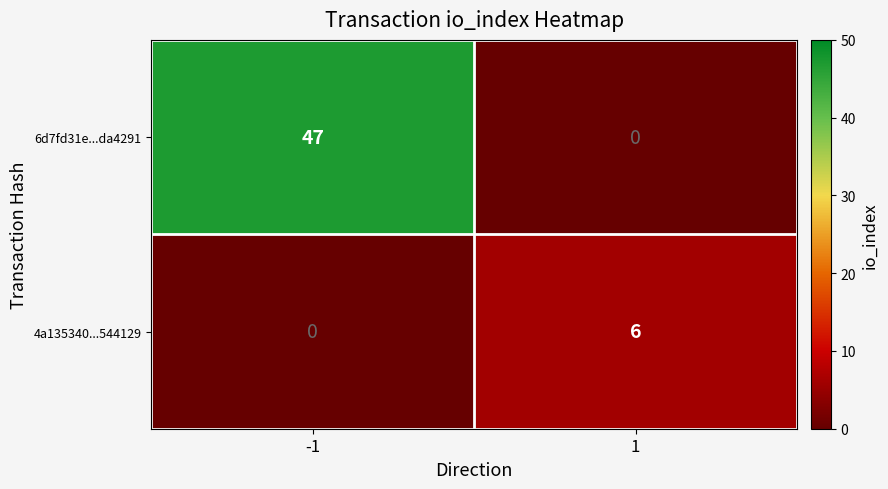

Read the 6d7fd31e...da4291 value at -1, to the nearest 5.

45